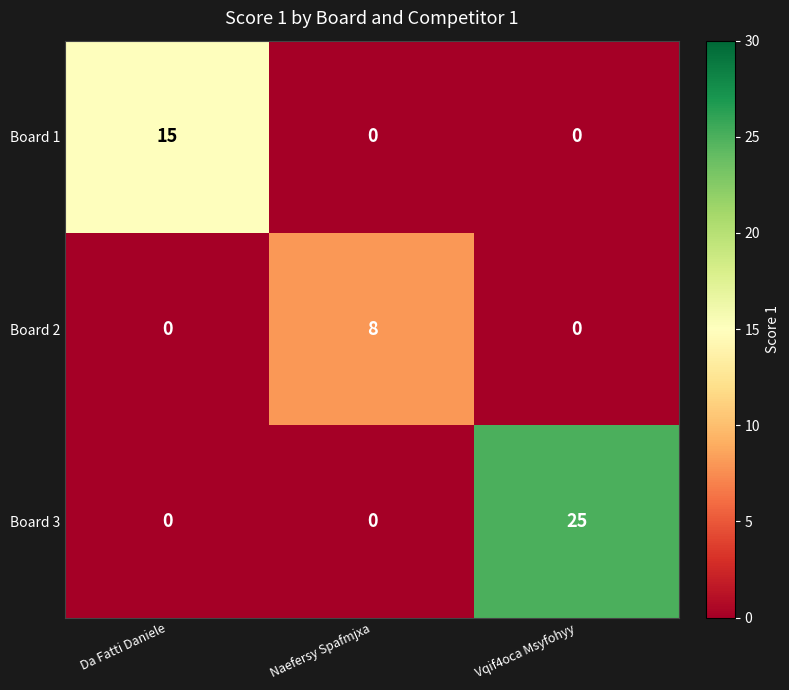

Reading left to right, transcribe all the data shown in this chart.

Board 1: Da Fatti Daniele=15	Naefersy Spafmjxa=0	Vqif4oca Msyfohyy=0
Board 2: Da Fatti Daniele=0	Naefersy Spafmjxa=8	Vqif4oca Msyfohyy=0
Board 3: Da Fatti Daniele=0	Naefersy Spafmjxa=0	Vqif4oca Msyfohyy=25